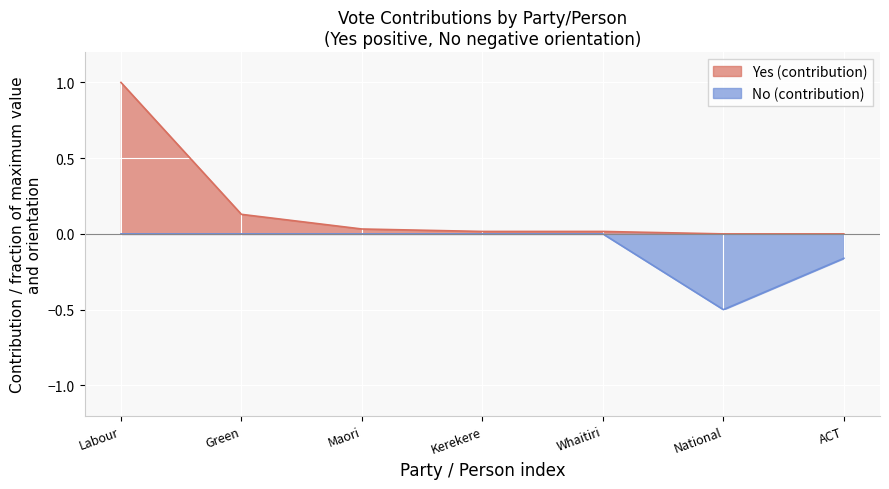

How many values are between 0 and 1?

5